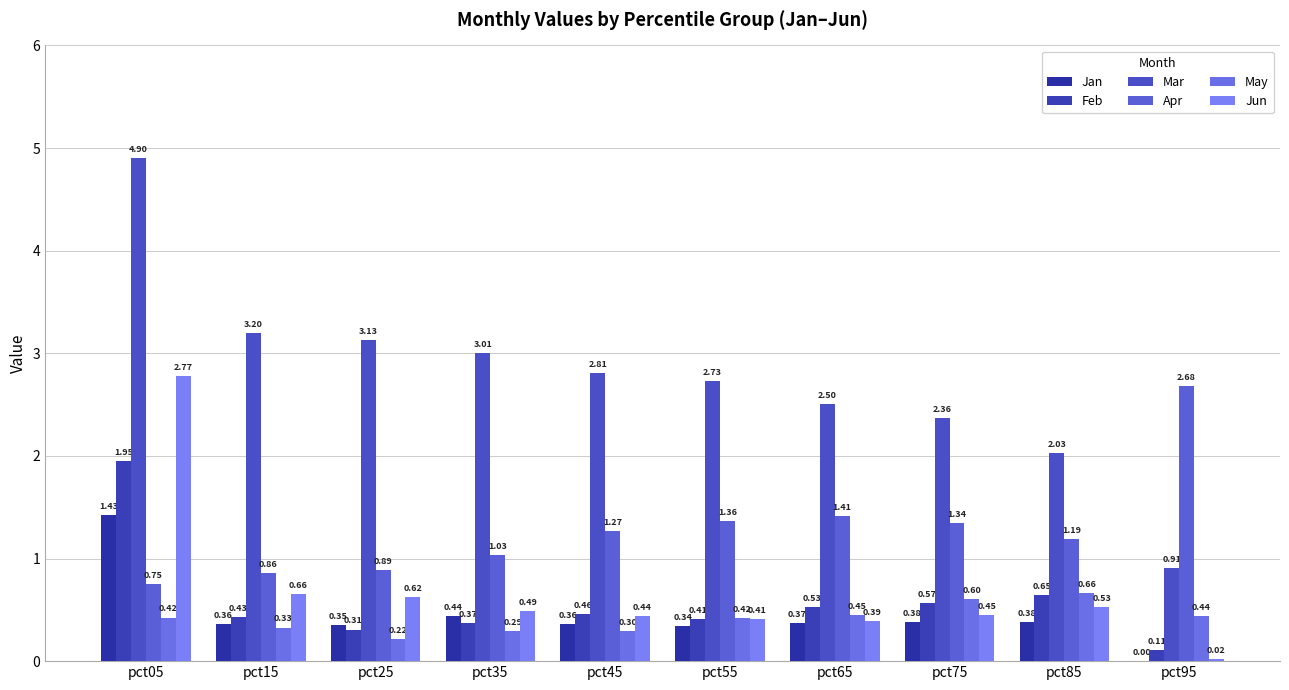

Reading right to left, extract all data points from this chart.

Jan: 0.0	0.4	0.4	0.4	0.3	0.4	0.4	0.4	0.4	1.4
Feb: 0.1	0.6	0.6	0.5	0.4	0.5	0.4	0.3	0.4	2.0
Mar: 0.9	2.0	2.4	2.5	2.7	2.8	3.0	3.1	3.2	4.9
Apr: 2.7	1.2	1.3	1.4	1.4	1.3	1.0	0.9	0.9	0.7
May: 0.4	0.7	0.6	0.4	0.4	0.3	0.3	0.2	0.3	0.4
Jun: 0.0	0.5	0.4	0.4	0.4	0.4	0.5	0.6	0.7	2.8